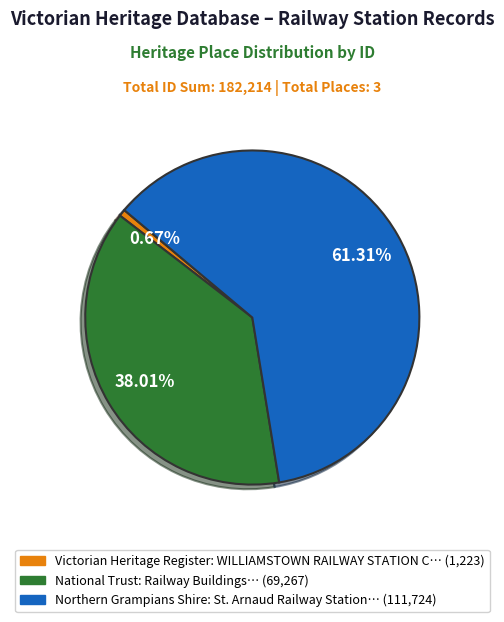

Is there a majority slice in this chart?

Yes